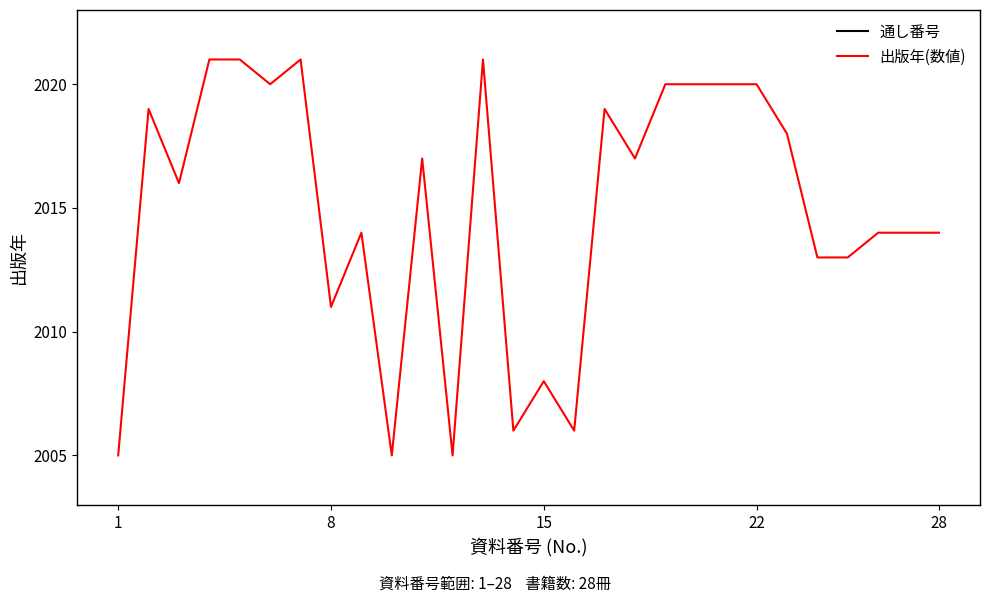

How many values in the 通し番号 series are below 15?

14